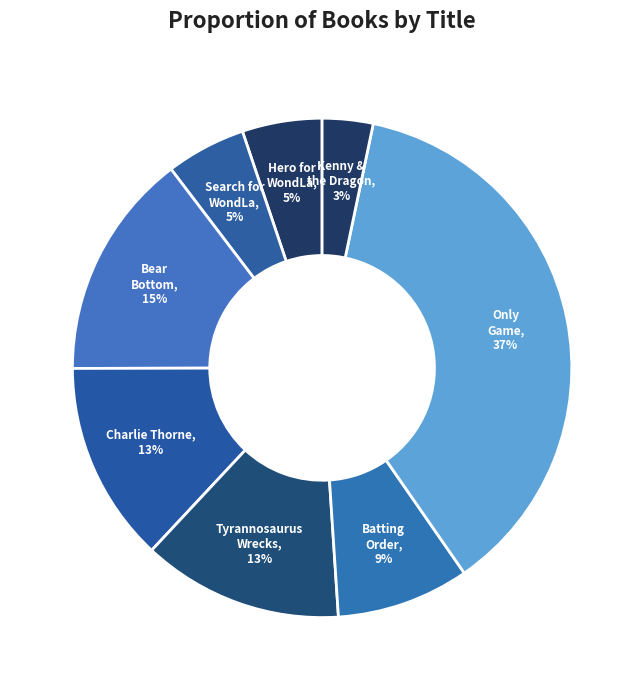

Rank the categories by value from highest to lowest.

Only Game, Bear Bottom, Charlie Thorne and the Lost City, Tyrannosaurus Wrecks, Batting Order, Hero for WondLa, Search for WondLa, Kenny & the Dragon